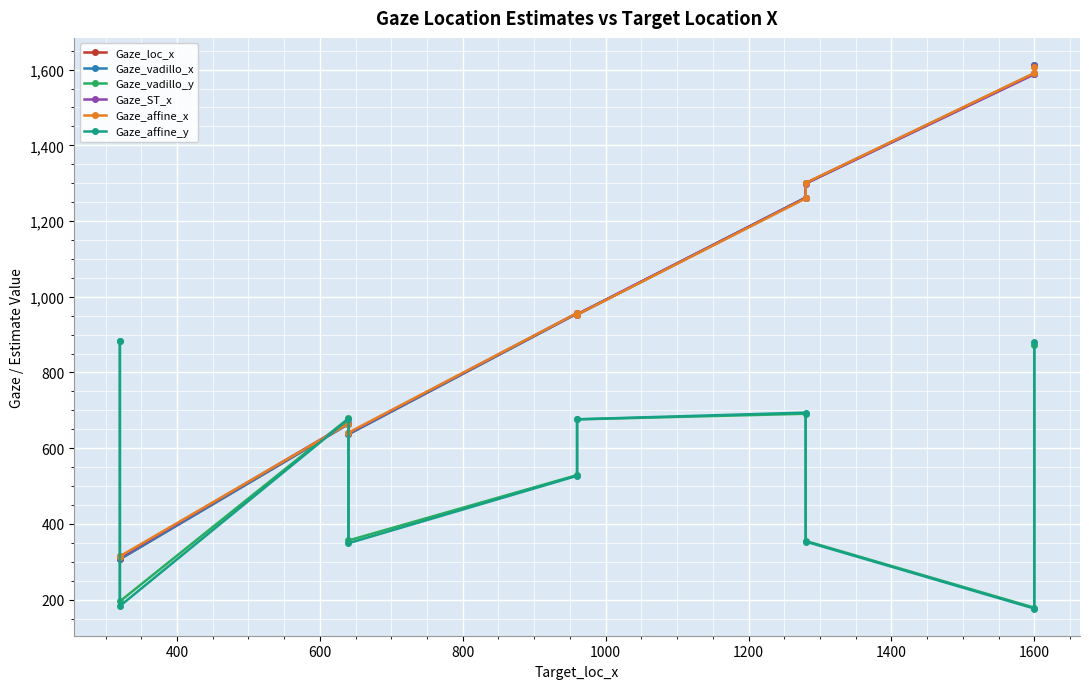

The value of Gaze_affine_x at 400 is 314.5. True or false?

True